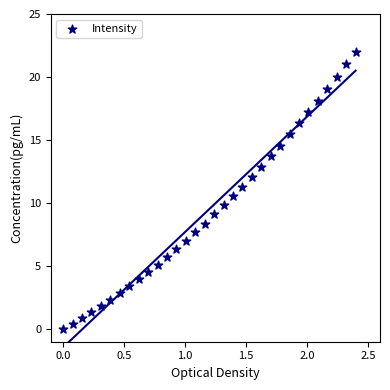

What is the range of Y values (max minus min)?

22.0